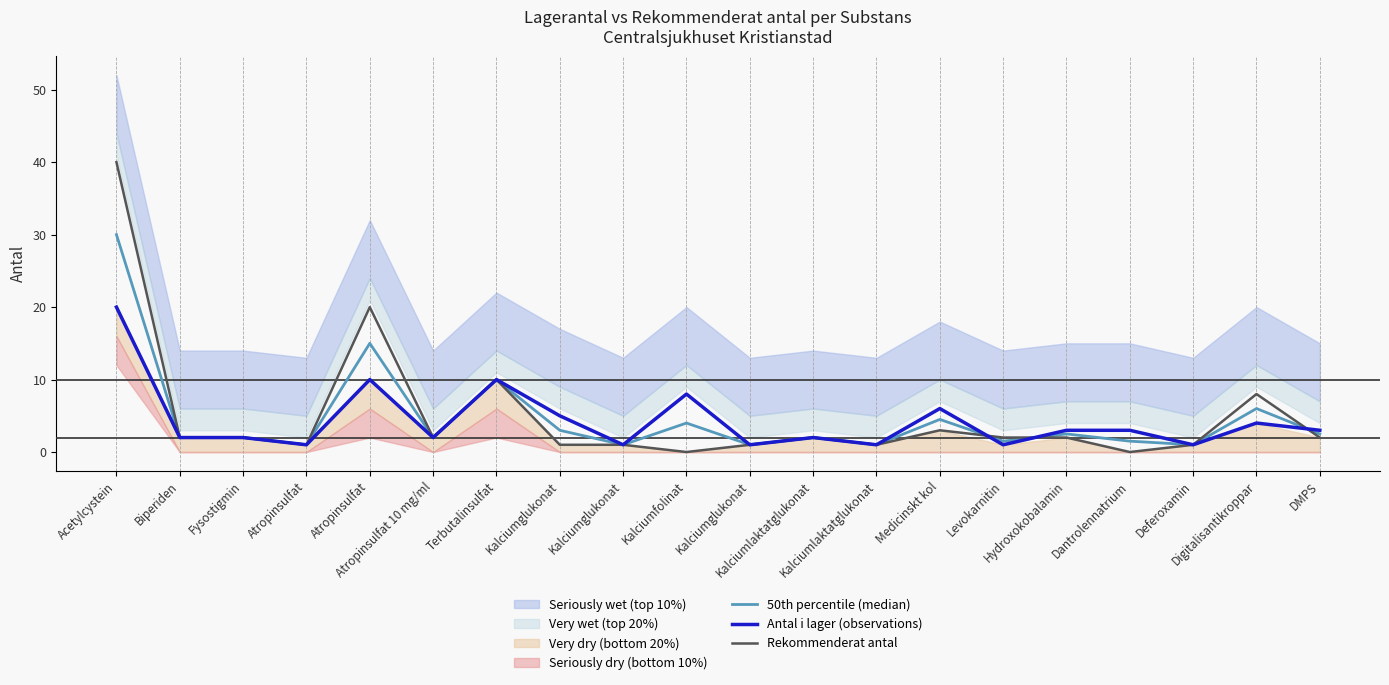

What is the difference between the second highest and second lowest values in the Rekommenderat antal series?

20.0